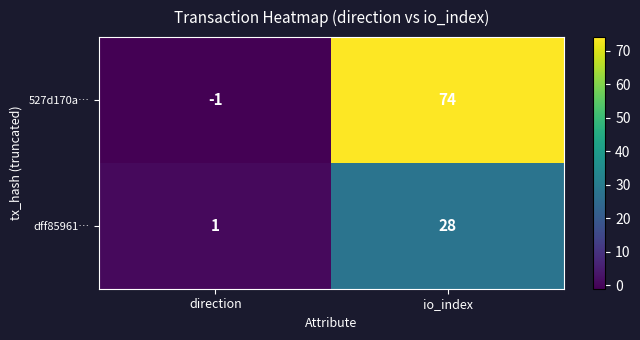

True or false: 527d170a… has a value of 74 at io_index.

True